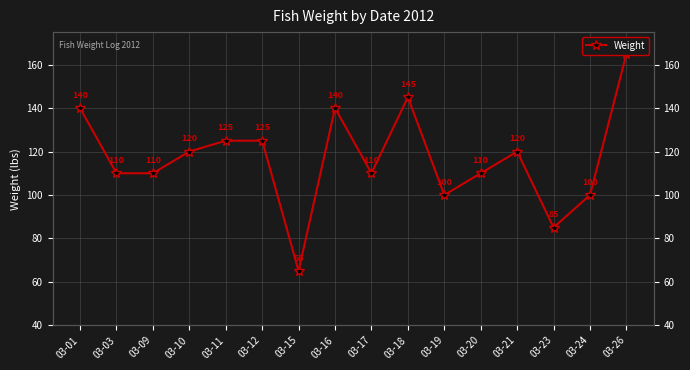

Reading right to left, what are all the values shown in this chart?

165	100	85	120	110	100	145	110	140	65	125	125	120	110	110	140